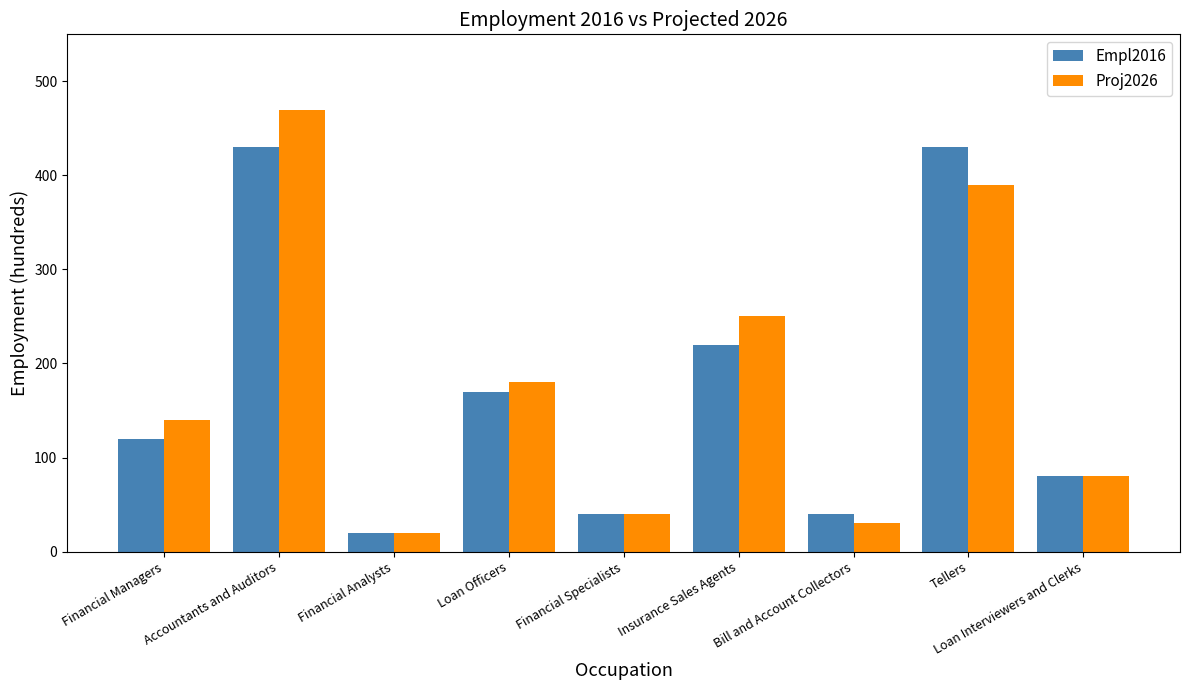

List the series in order of their overall mean, lowest first.

Empl2016, Proj2026